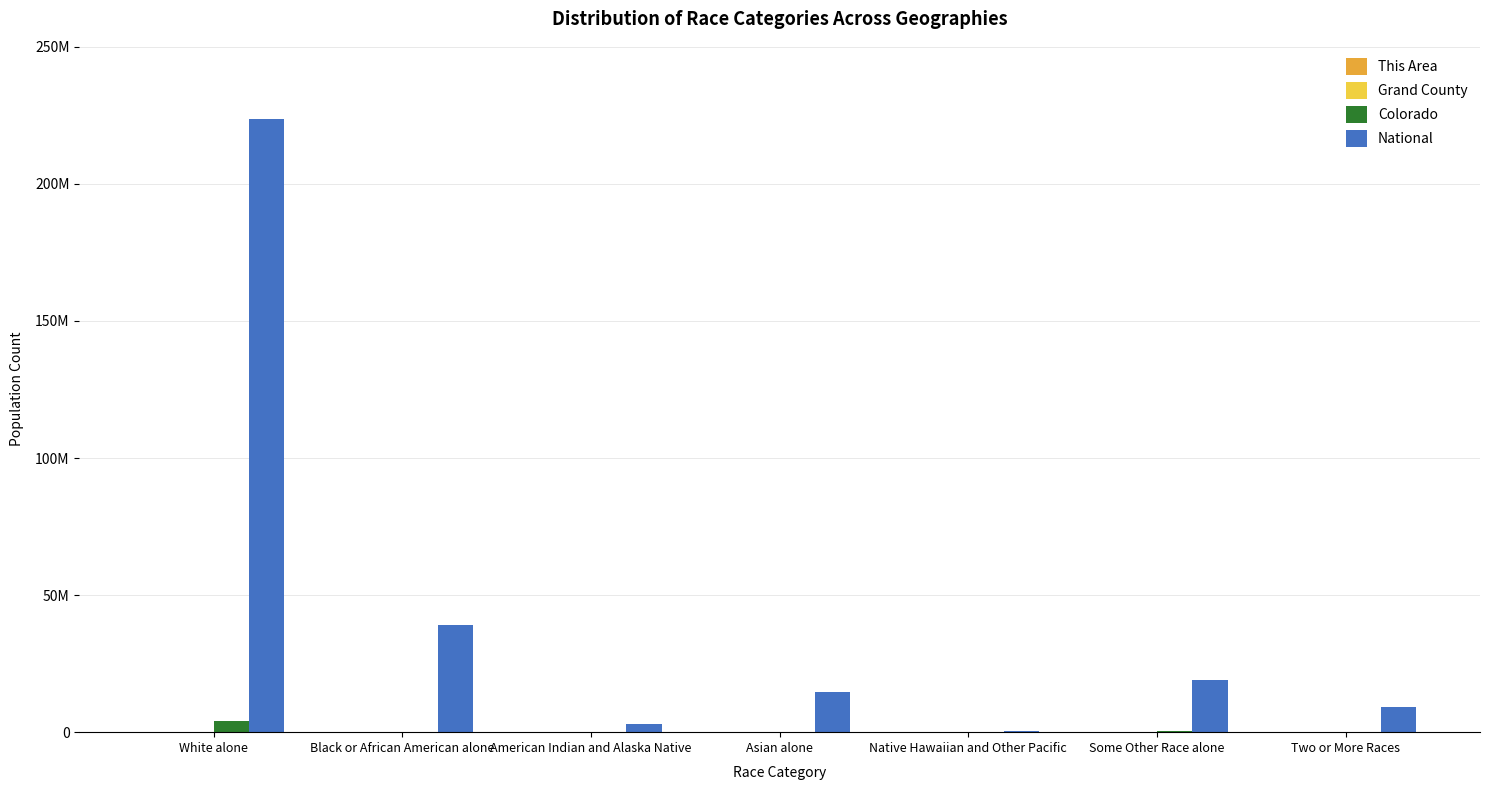

Between Black or African American alone and Asian alone, which series saw the biggest shift?

National